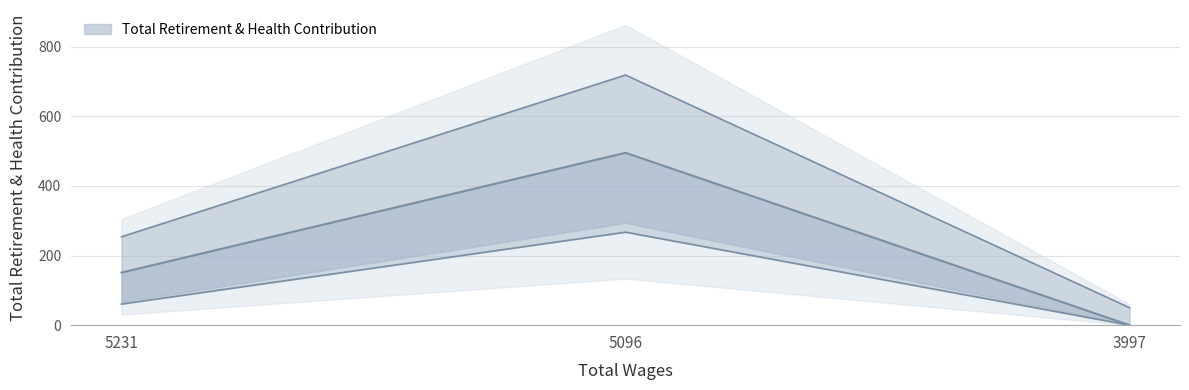

What is the change in value from 5096.0 to 3997.0?

-668.2